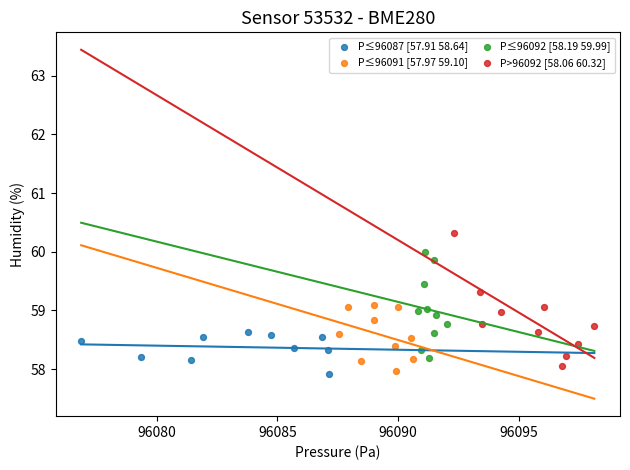

Which series reaches the maximum Y coordinate?

P>96092 [58.06 60.32]